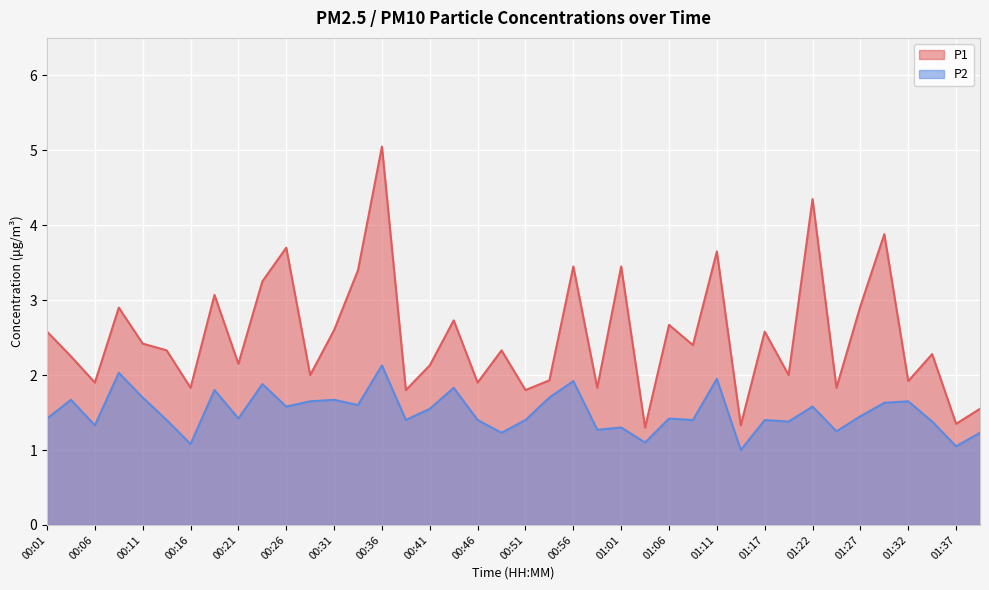

Rank the series by their maximum value, from lowest to highest.

P2, P1